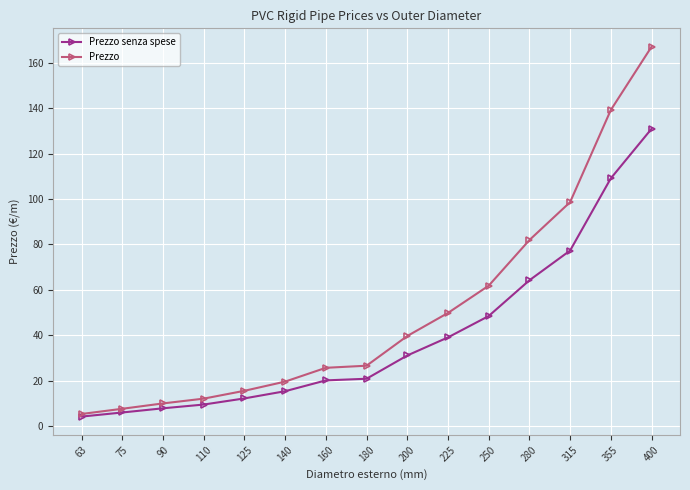

Is it true that Prezzo senza spese equals 12.1 at 125?

True